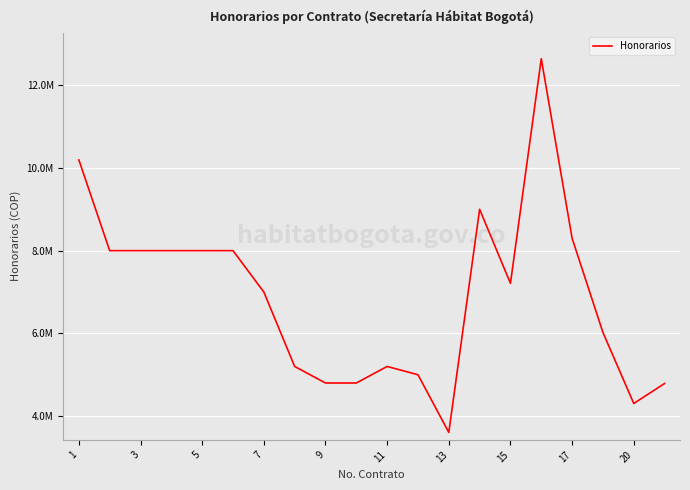

Reading right to left, transcribe all the data shown in this chart.

4788000	4305000	6022000	8300000	12641457	7210000	9000000	3605000	5000000	5200000	4800000	4800000	5200000	7000000	8000000	8000000	8000000	8000000	8000000	10193500